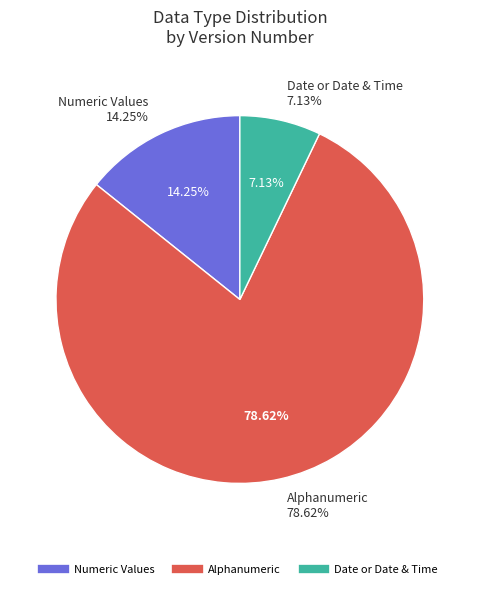

What is the largest slice in the pie chart?

Alphanumeric